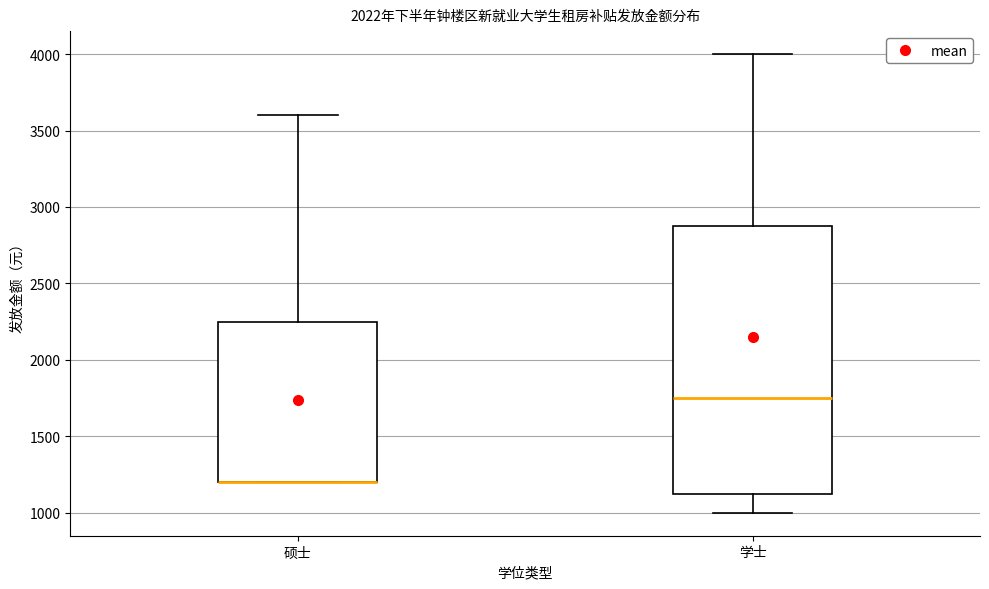

Reading left to right, read every box against the y-axis: the position of its median line, the range the box covers, and the ends of its whiskers. The values are not printed on the chart, so give them approximately, as read against the axis.

硕士: median 1200 (drawn on the box's lower edge), box 1200 to 2250, whiskers 1200 to 3600
学士: median 1750, box 1150 to 2900, whiskers 1000 to 4000